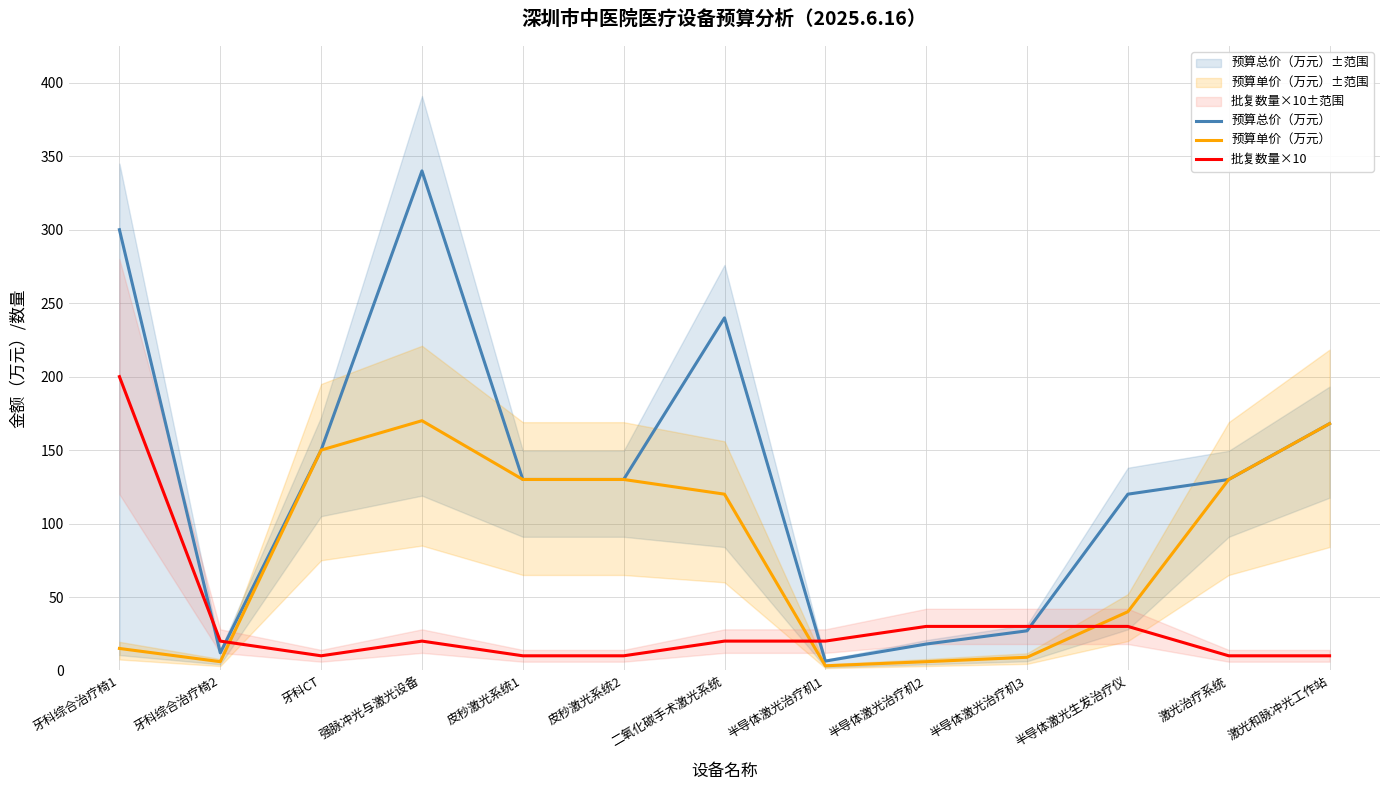

True or false: 预算单价（万元） has more than 2 interior local peaks.

False